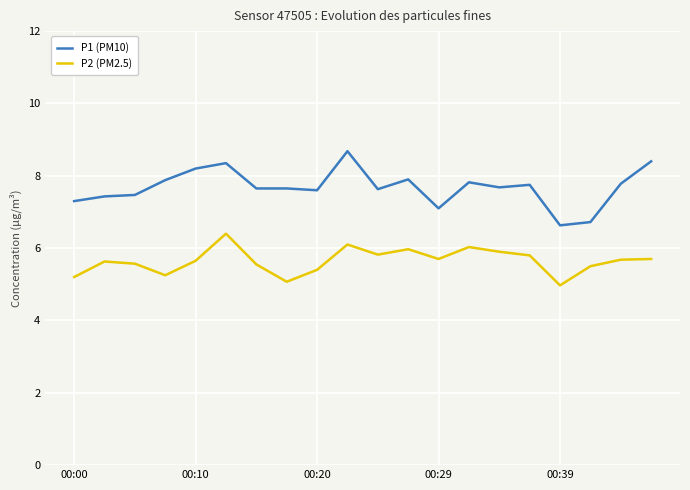

At how many categories does at least one series exceed 5?

20